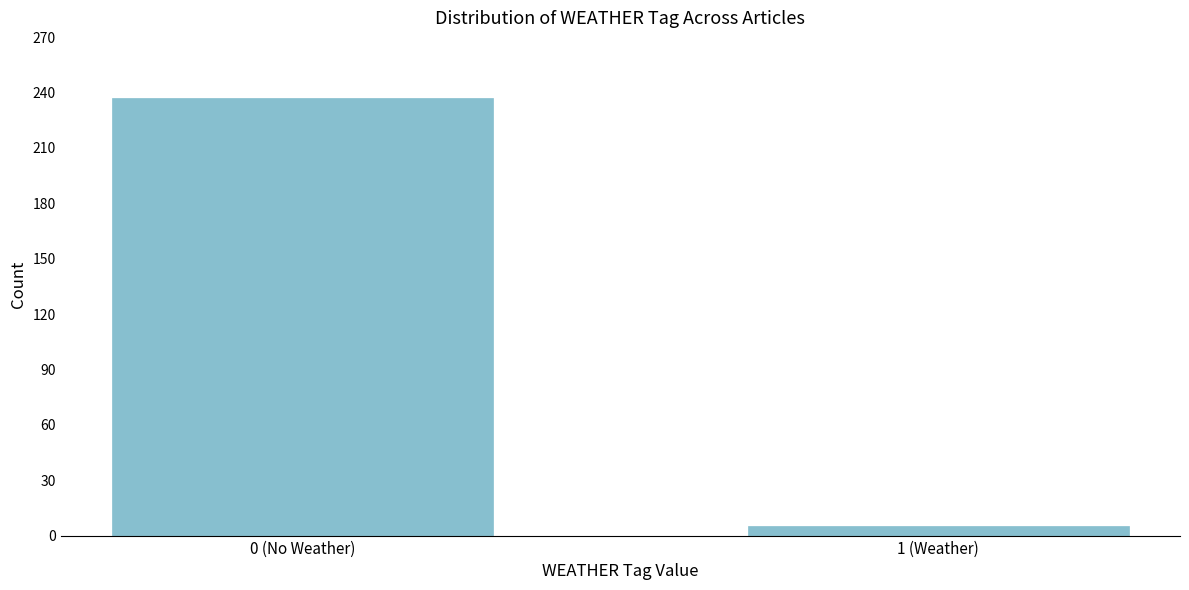

Reading left to right, list all the values displayed in this chart.

0 (No Weather)=237	1 (Weather)=5